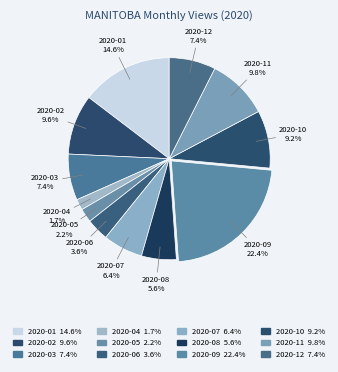

To the nearest percent, what percentage of the pie is 2020-02?

10%